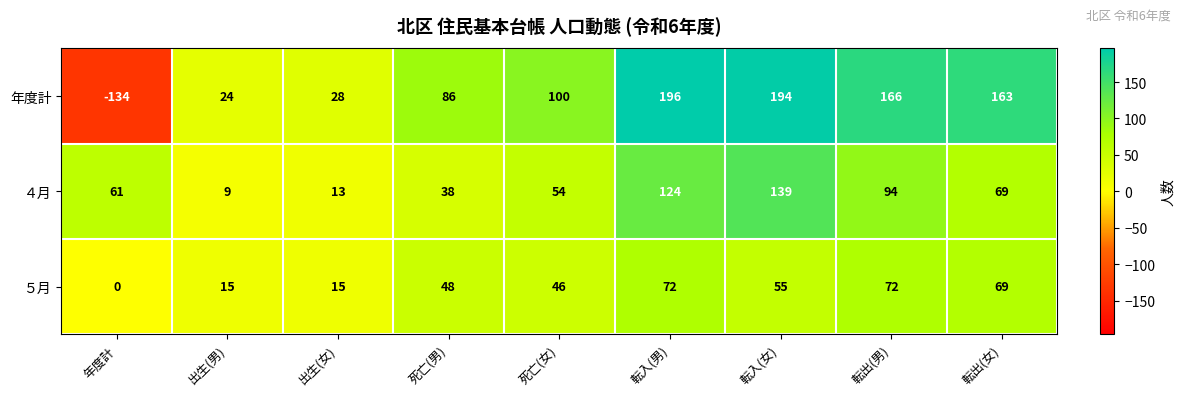

What is the total value across all series at 死亡(男)?

172